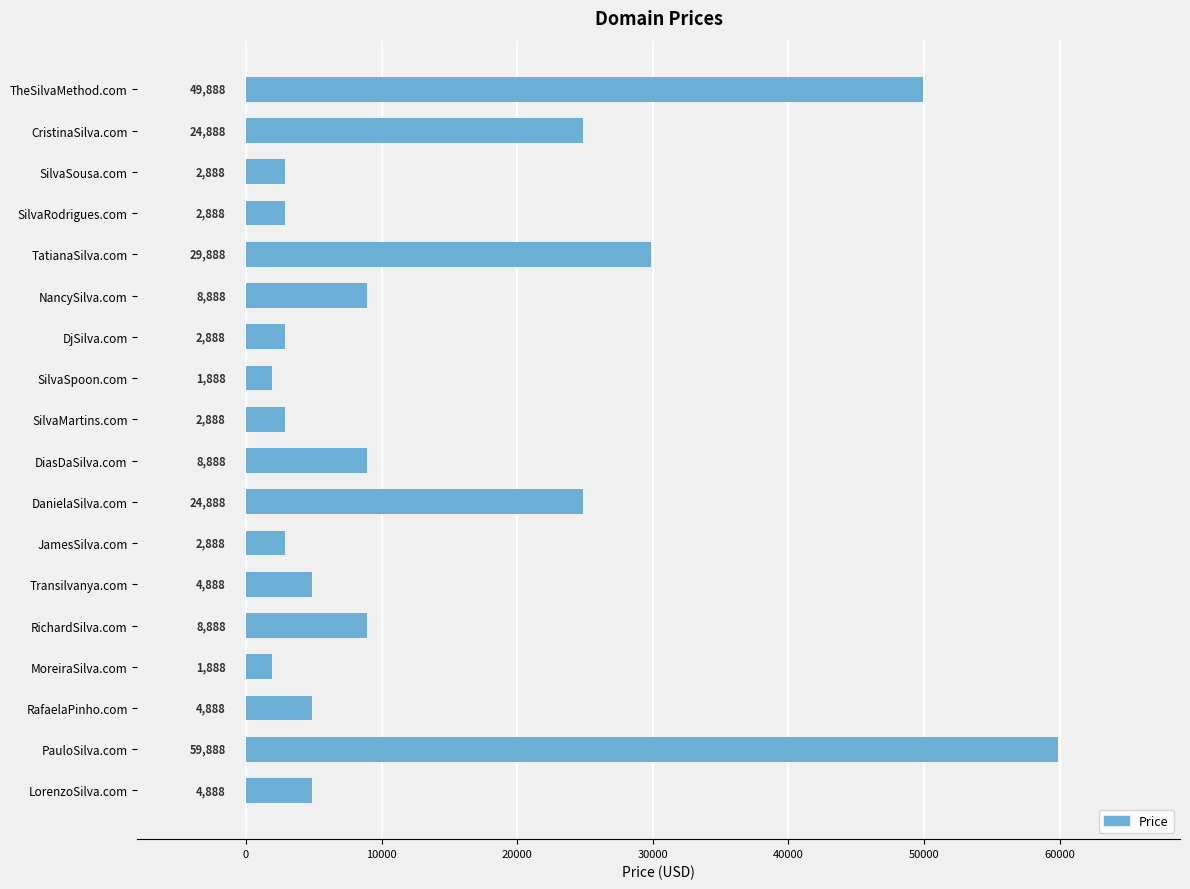

Reading bottom to top, transcribe all the data shown in this chart.

LorenzoSilva.com=4888	PauloSilva.com=59888	RafaelaPinho.com=4888	MoreiraSilva.com=1888	RichardSilva.com=8888	Transilvanya.com=4888	JamesSilva.com=2888	DanielaSilva.com=24888	DiasDaSilva.com=8888	SilvaMartins.com=2888	SilvaSpoon.com=1888	DjSilva.com=2888	NancySilva.com=8888	TatianaSilva.com=29888	SilvaRodrigues.com=2888	SilvaSousa.com=2888	CristinaSilva.com=24888	TheSilvaMethod.com=49888